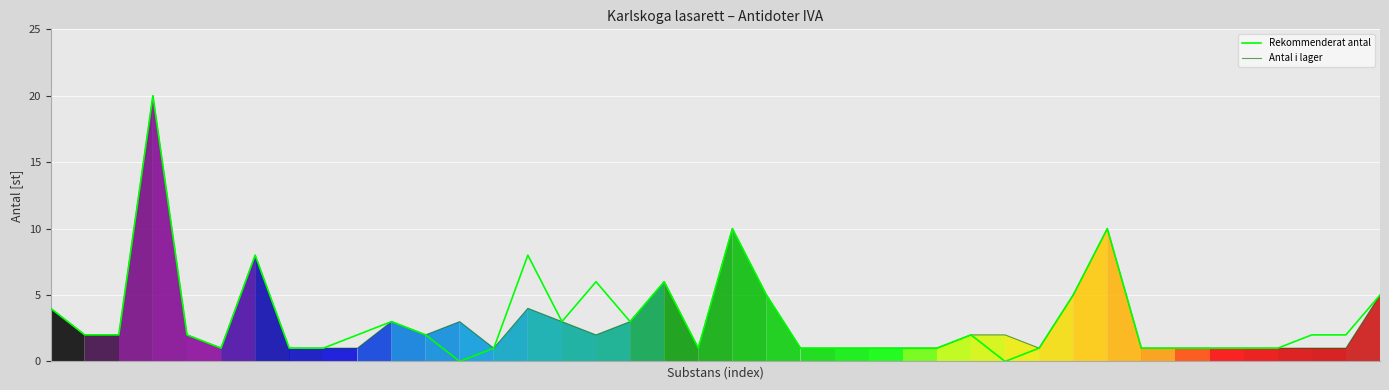

What is the highest value of the Rekommenderat antal series?

20